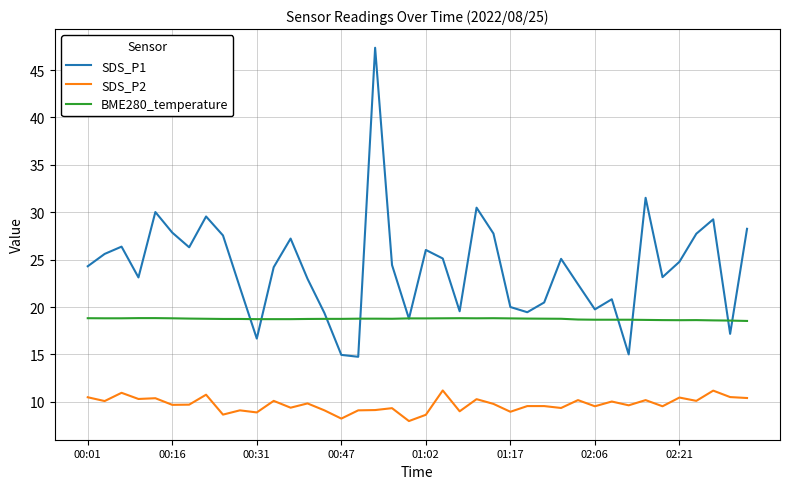

What is the minimum value shown in the chart?

8.0